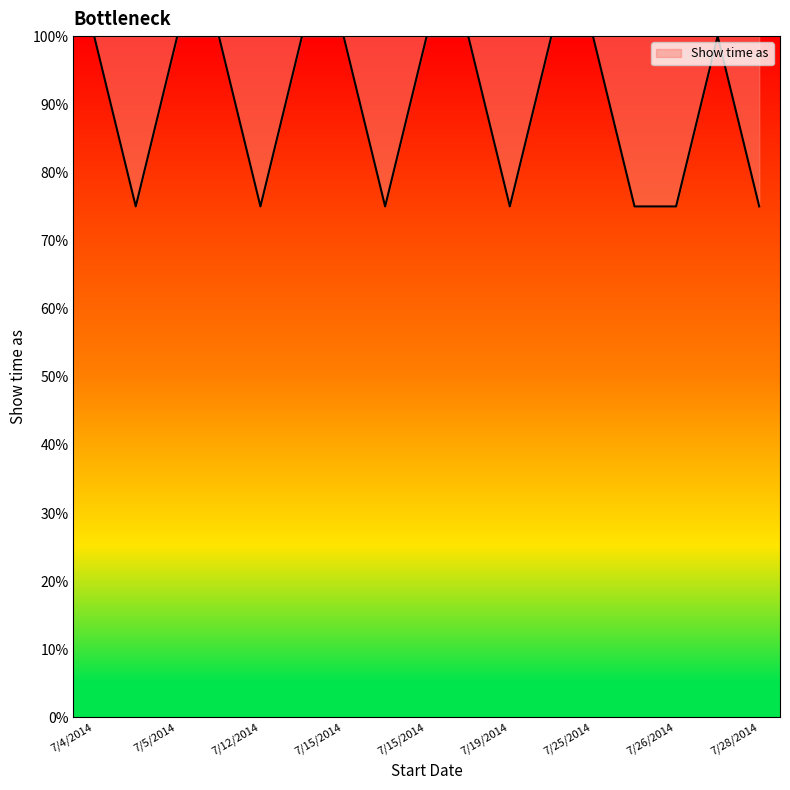

What is the minimum value shown in the chart?

75